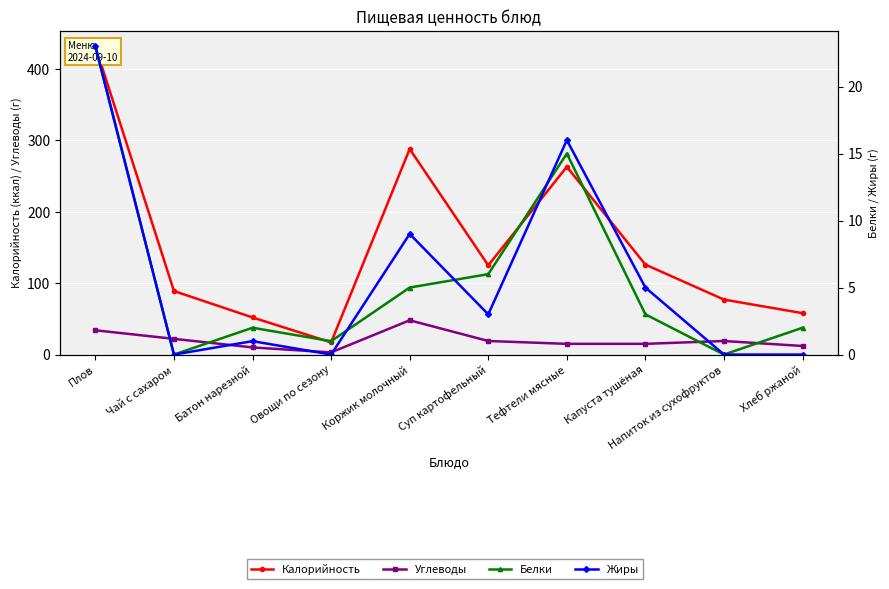

Rank the categories by Калорийность value from lowest to highest.

Овощи по сезону, Батон нарезной, Хлеб ржаной, Напиток из сухофруктов, Чай с сахаром, Суп картофельный, Капуста тушёная, Тефтели мясные, Коржик молочный, Плов